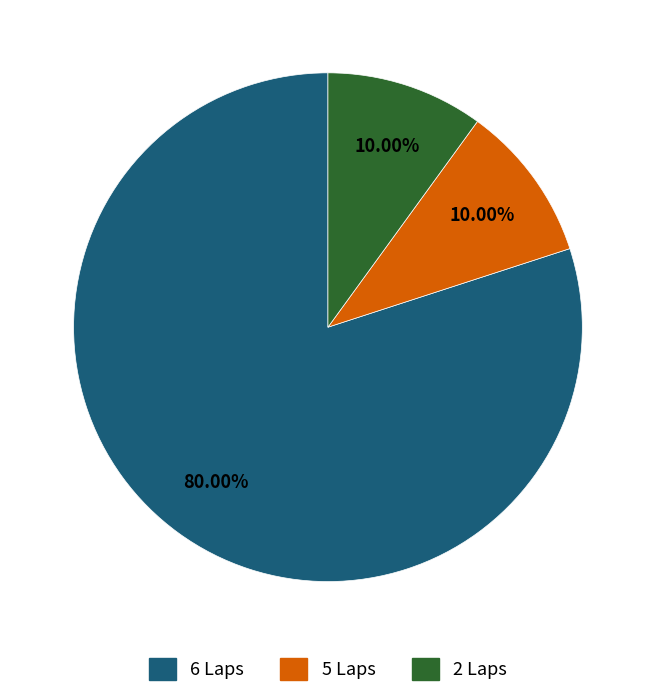

Does any single category account for the majority?

Yes